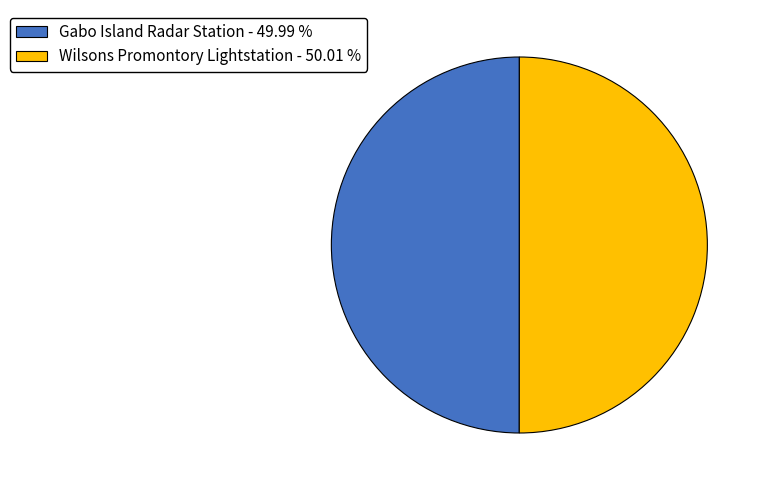

What is the ratio of the value at Wilsons Promontory Lightstation - 50.01 % to the value at Gabo Island Radar Station - 49.99 %?

1.0